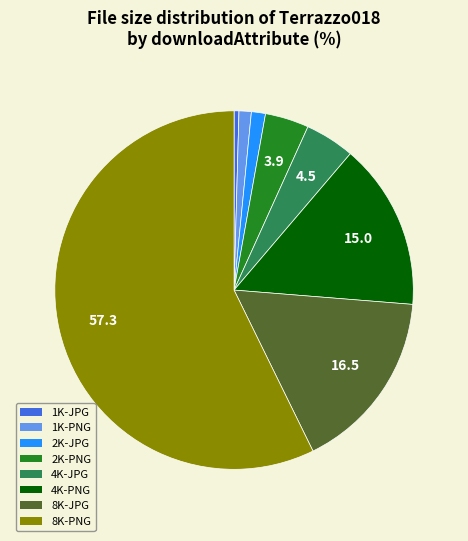

Does 2K-PNG represent more than half of the total?

No